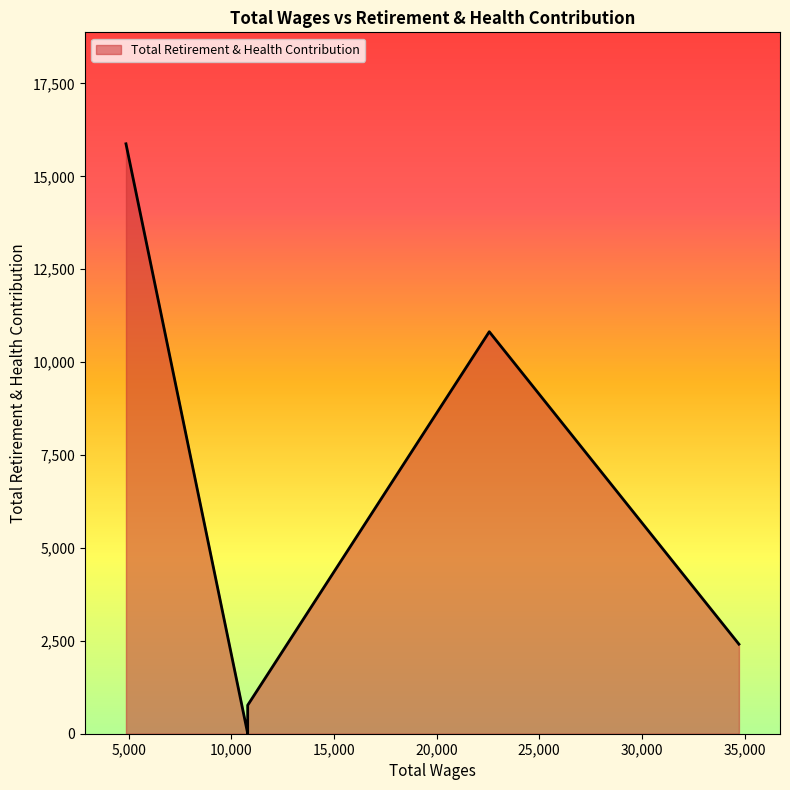

Does the chart display data point markers on the line(s)?

No